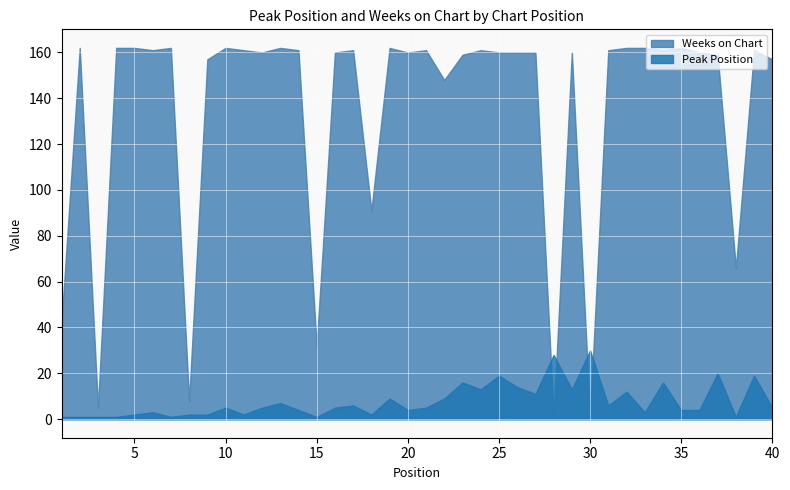

True or false: Weeks on Chart and Peak Position intersect in this chart.

True